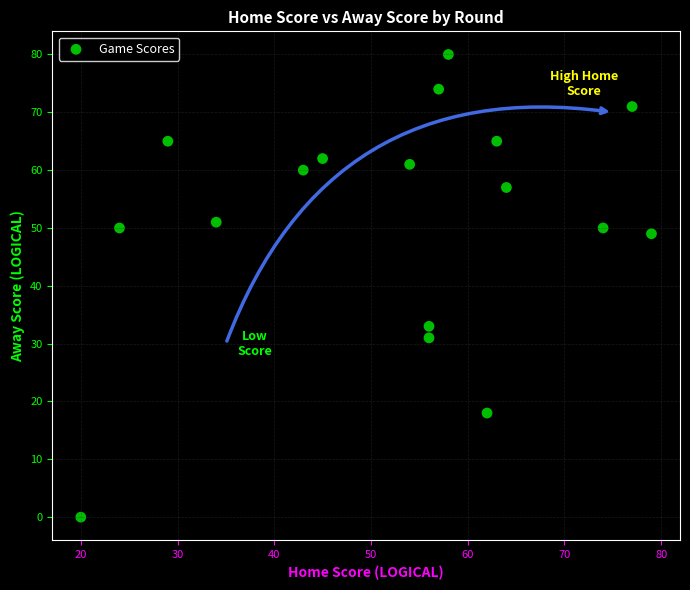

What Y value in the scatter plot is closest to 40?

33